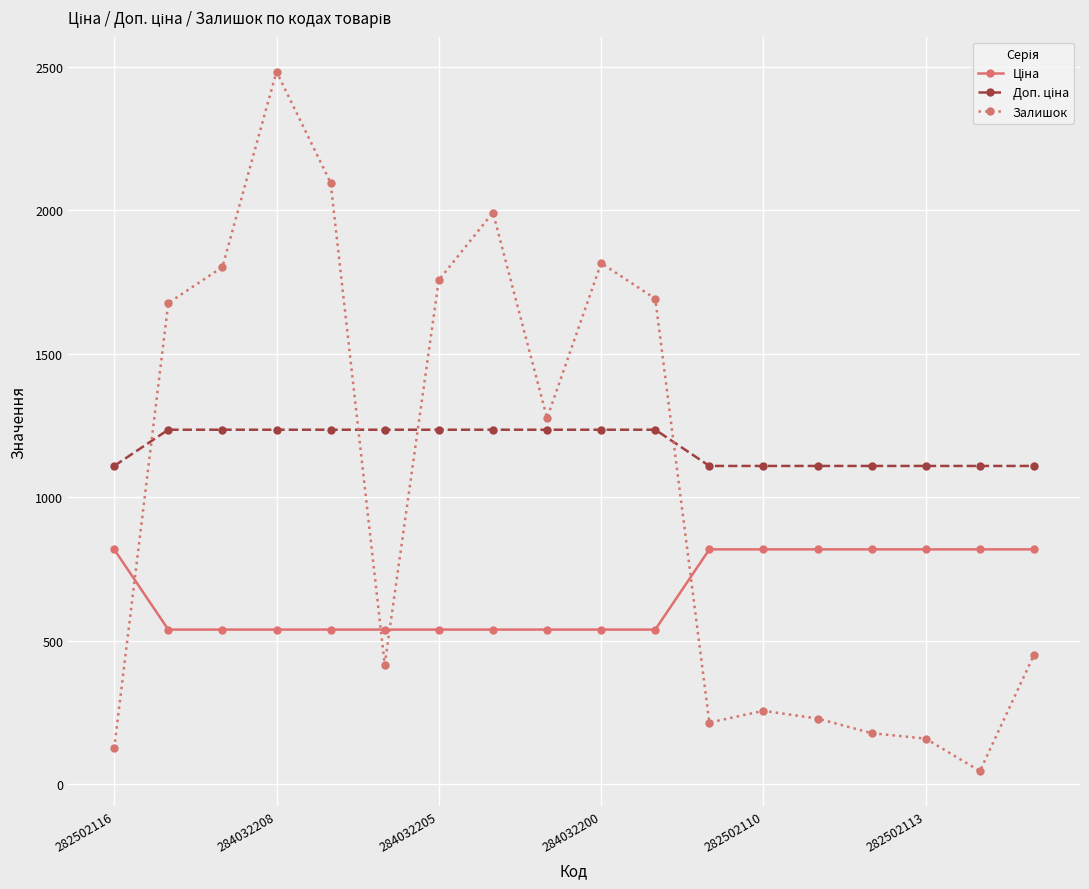

How many lines are shown in the chart?

3